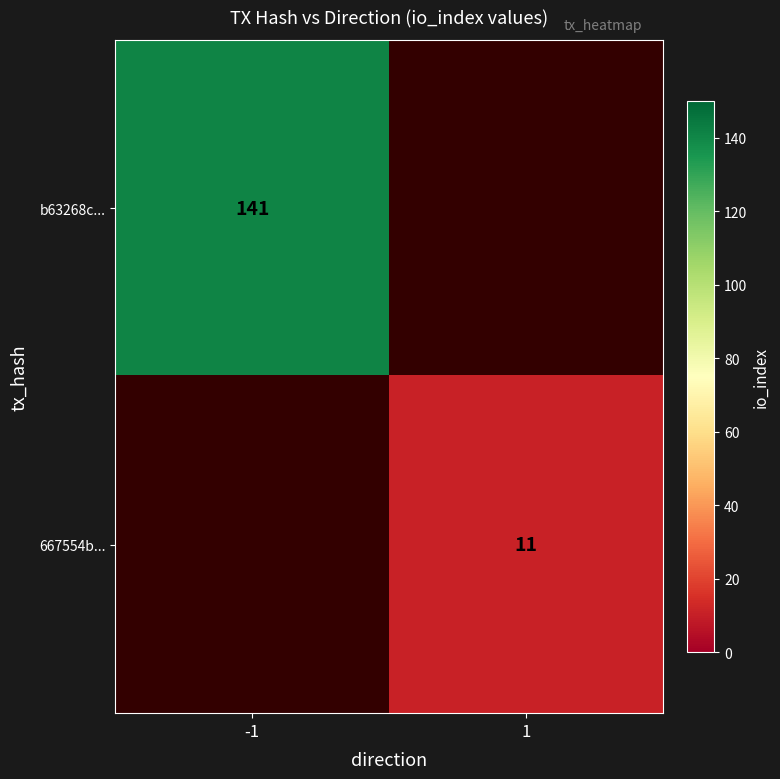

Is it true that b63268c... equals 141 at -1?

True